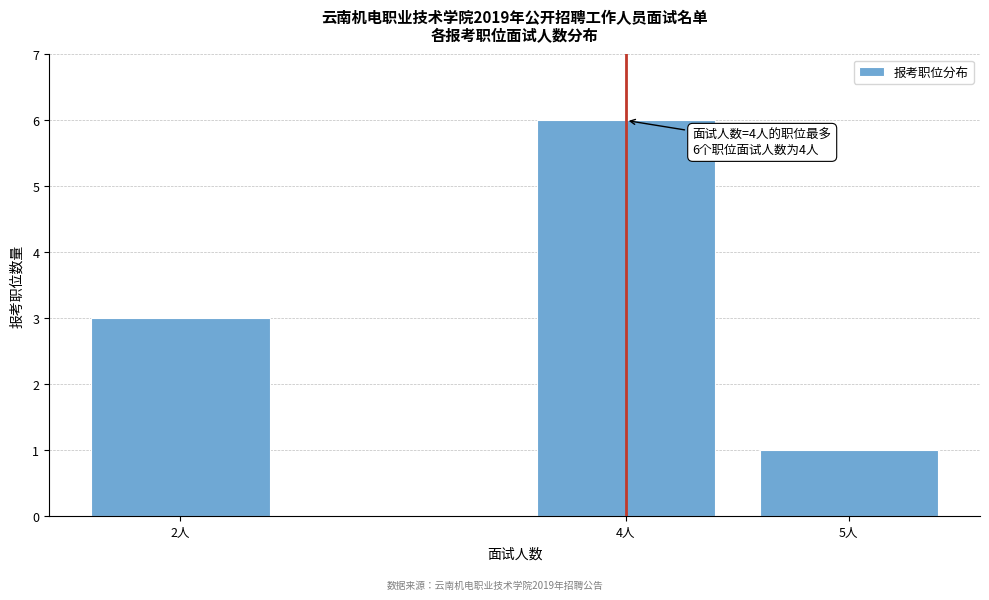

Reading left to right, extract all data points from this chart.

3	6	1